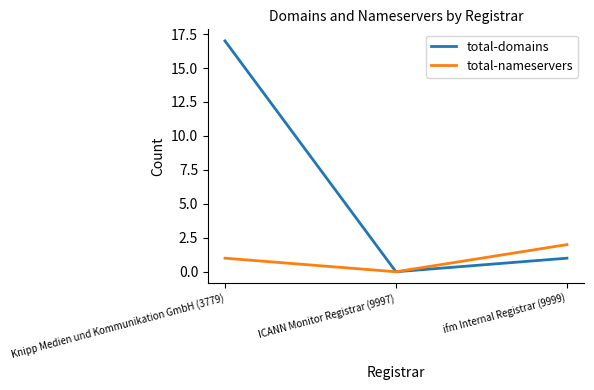

Reading left to right, list all the values displayed in this chart.

total-domains: 17	0	1
total-nameservers: 1	0	2